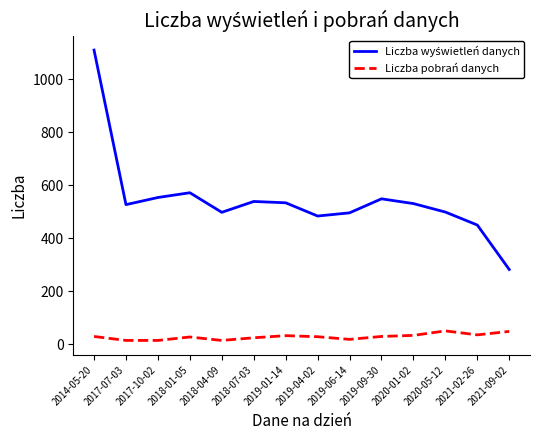

The value of Liczba pobrań danych at 2018-01-05 is 27. True or false?

True